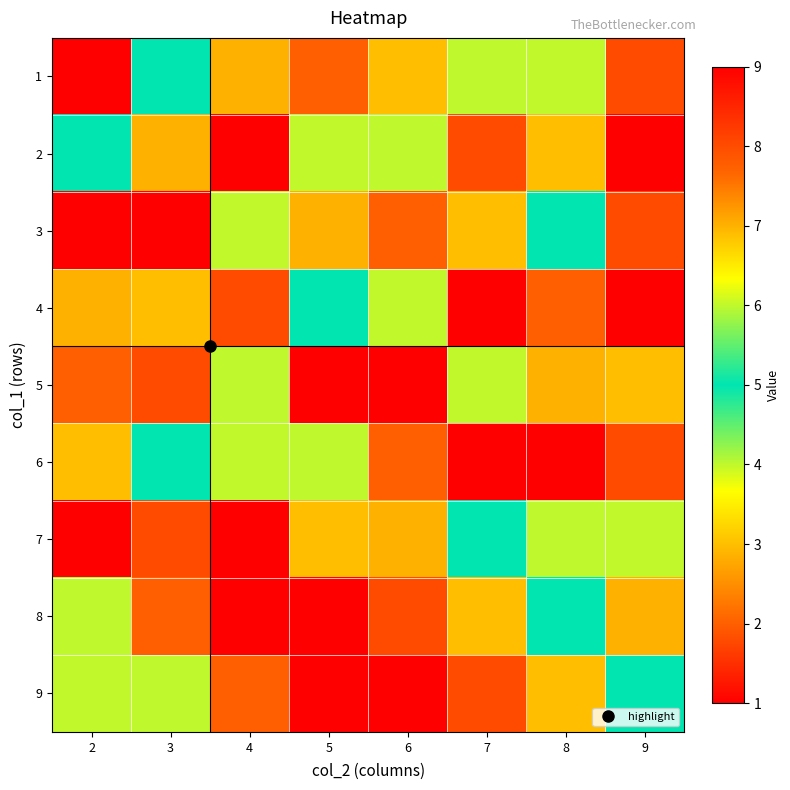

Reading left to right, list all the values displayed in this chart.

1: 2=9	3=5	4=7	5=2	6=3	7=4	8=6	9=8
2: 2=5	3=7	4=9	5=6	6=4	7=8	8=3	9=1
3: 2=1	3=9	4=6	5=7	6=2	7=3	8=5	9=8
4: 2=7	3=3	4=8	5=5	6=6	7=1	8=2	9=9
5: 2=2	3=8	4=4	5=1	6=9	7=6	8=7	9=3
6: 2=3	3=5	4=6	5=4	6=2	7=9	8=1	9=8
7: 2=9	3=8	4=1	5=3	6=7	7=5	8=4	9=6
8: 2=4	3=2	4=1	5=9	6=8	7=3	8=5	9=7
9: 2=6	3=4	4=2	5=1	6=9	7=8	8=3	9=5